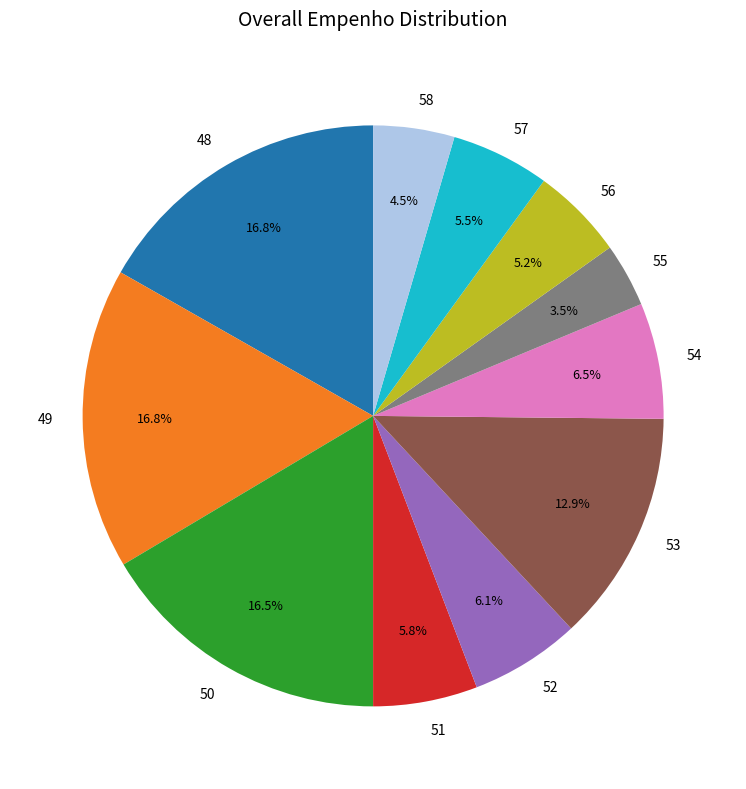

Does 48 account for over 50% of the chart?

No